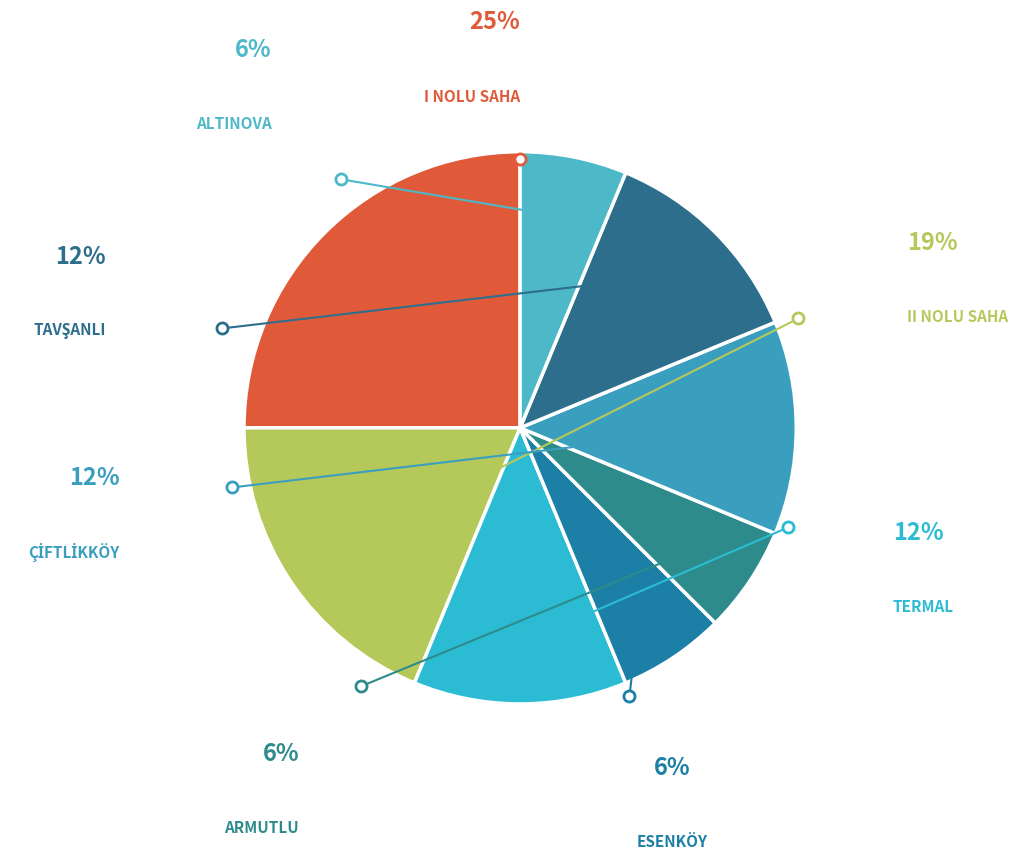

Which category has the smallest portion of the pie?

ESENKÖY